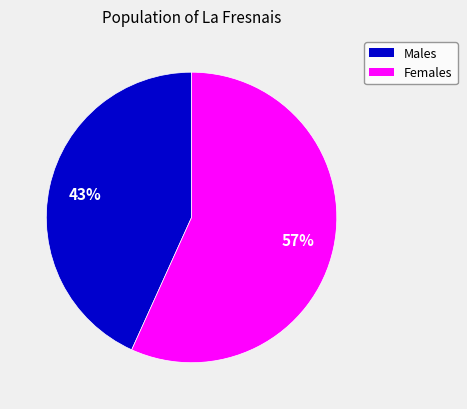

Is there a majority slice in this chart?

Yes